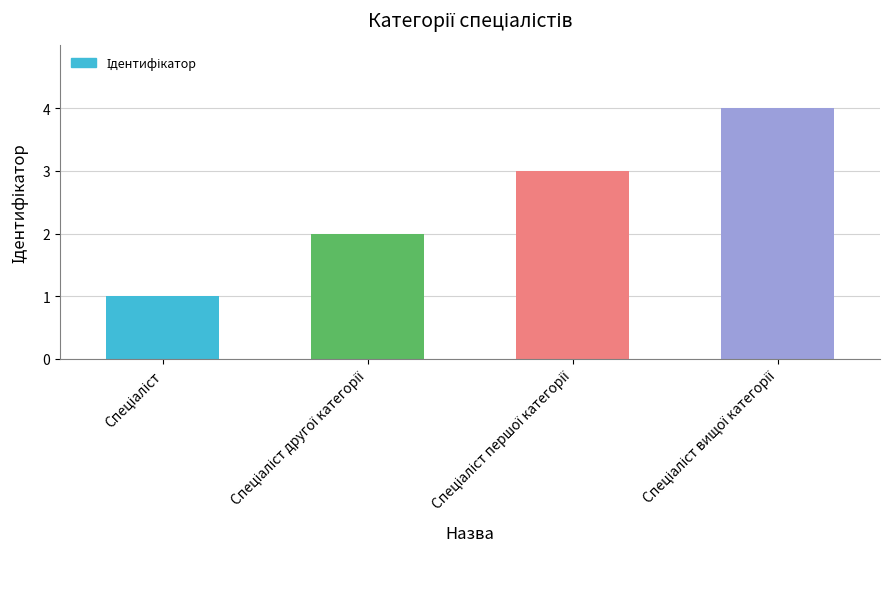

What is the greatest value displayed?

4